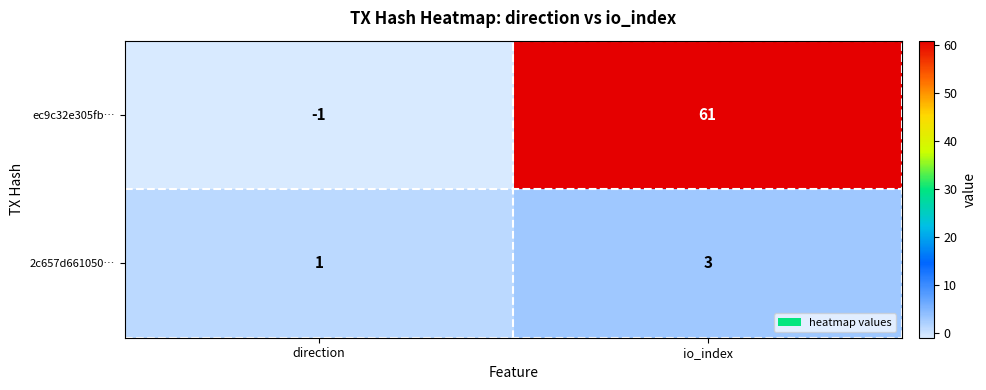

Between direction and io_index, which series saw the biggest shift?

ec9c32e305fb…